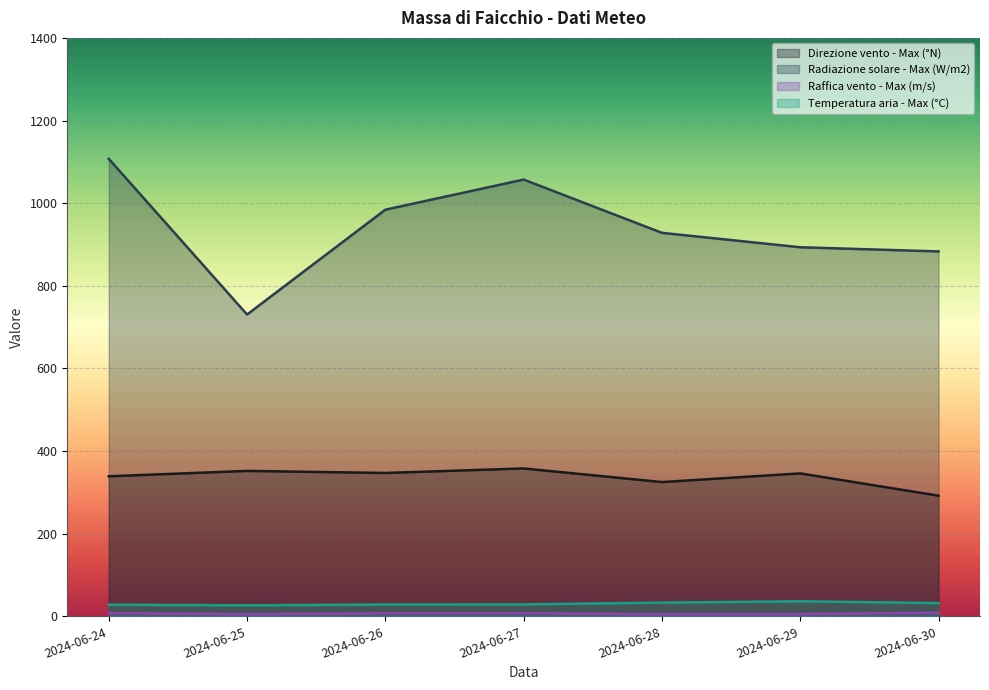

Rank the series by their maximum value, from lowest to highest.

Raffica vento - Max (m/s), Temperatura aria - Max (°C), Direzione vento - Max (°N), Radiazione solare - Max (W/m2)